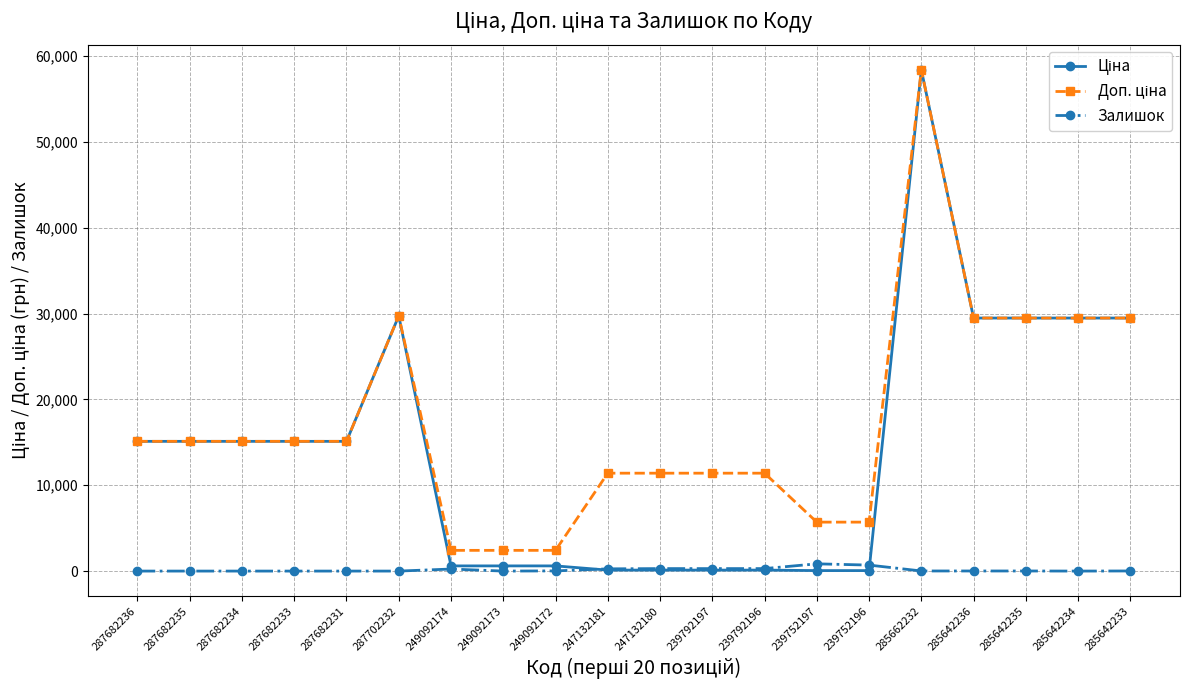

True or false: Залишок has a value of 12.0 at 285662232.

True